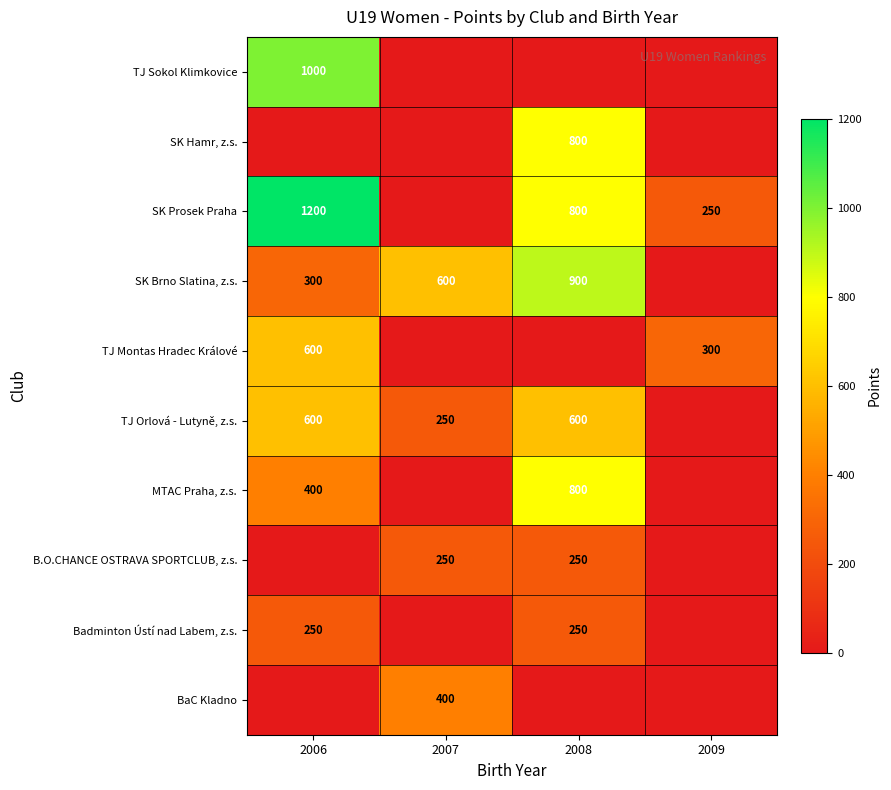

What is the approximate value of TJ Montas Hradec Králové at 2009, to the nearest 10?

300